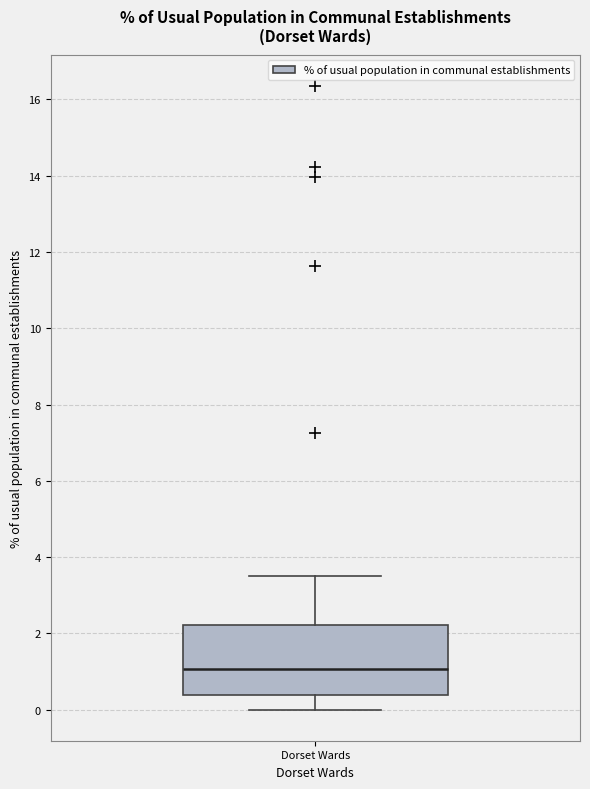

Transcribe this box plot: give where the median line is, the range the box spans, and where the two whiskers end, as read against the y-axis. The values are not printed on the chart, so give them approximately, as read against the axis.

median 1.0, box 0.4 to 2.2, whiskers 0.0 to 3.6